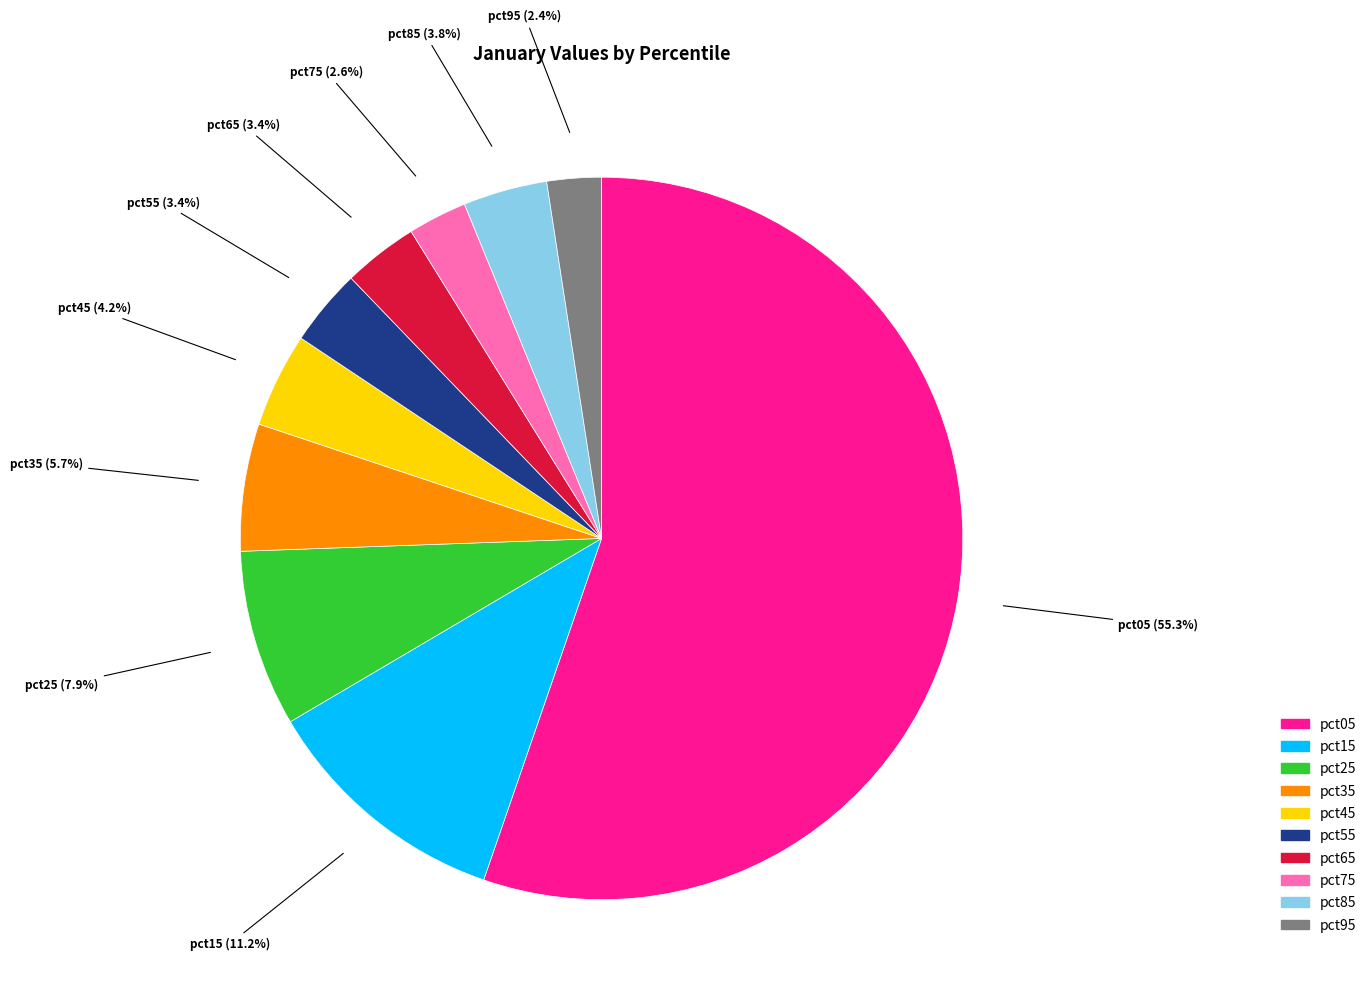

Which has a higher value, pct75 or pct55?

pct55